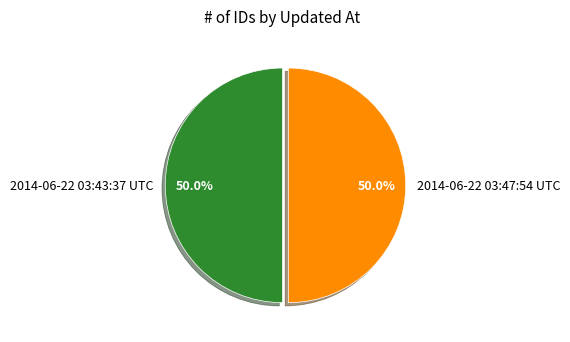

Combined, do 2014-06-22 03:43:37 UTC and 2014-06-22 03:47:54 UTC account for over 50%?

Yes